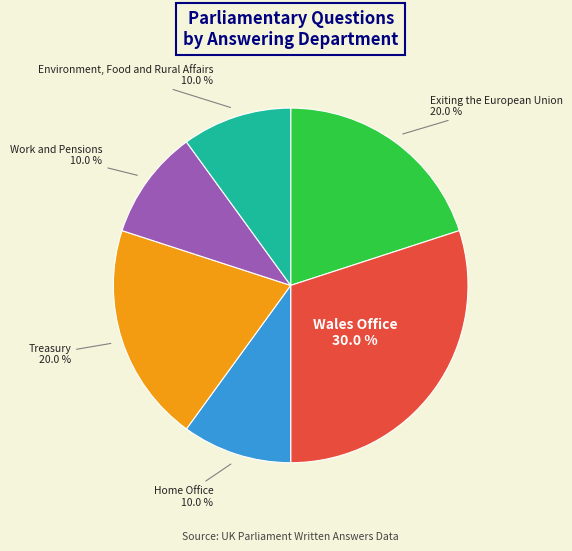

What percentage is the Work and Pensions slice, to the nearest percent?

10%